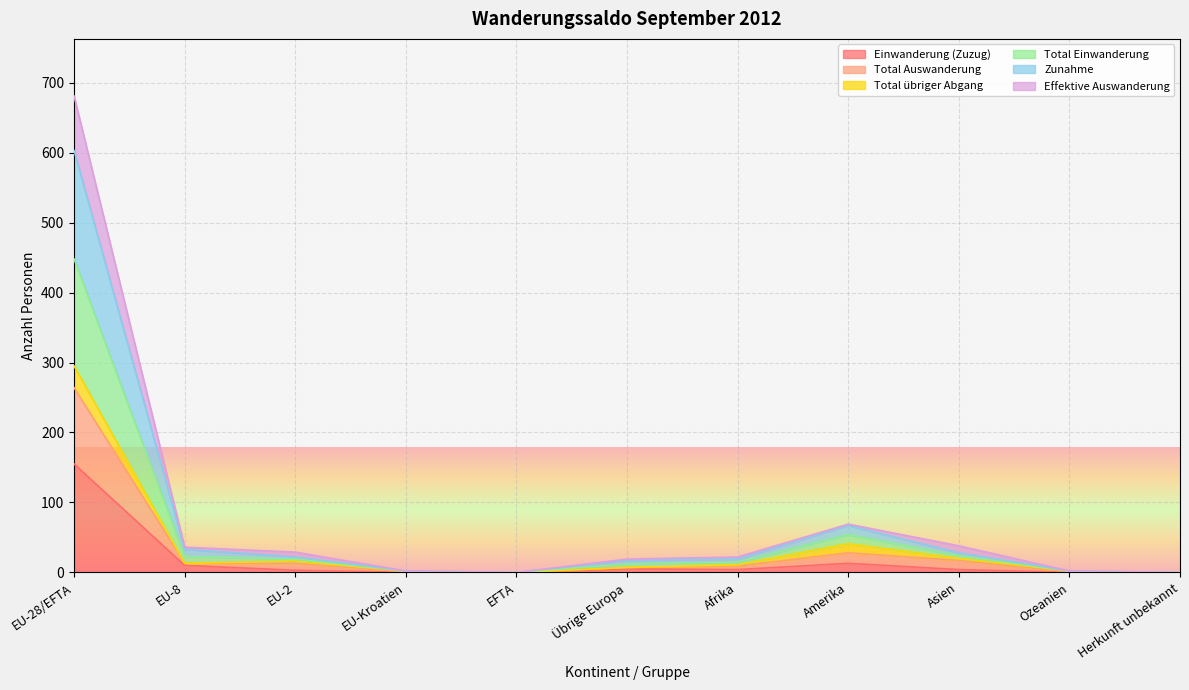

The Total Auswanderung series shows 7 at Übrige Europa. True or false?

True